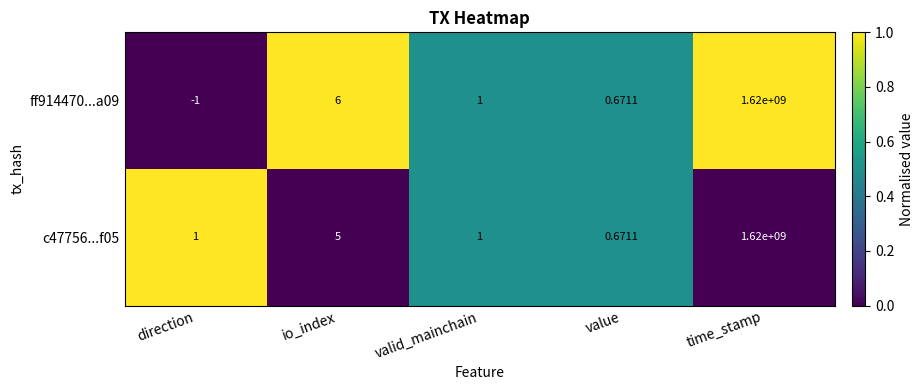

At which category is the sum across all series the highest?

time_stamp